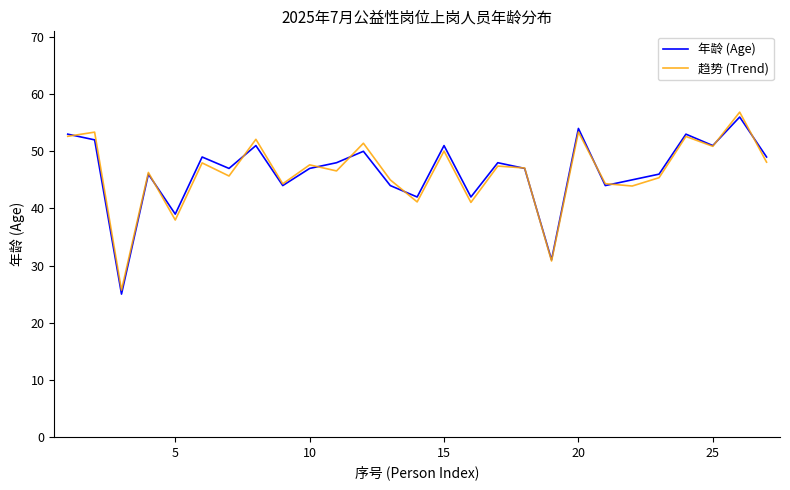

What is the greatest value displayed?

56.9